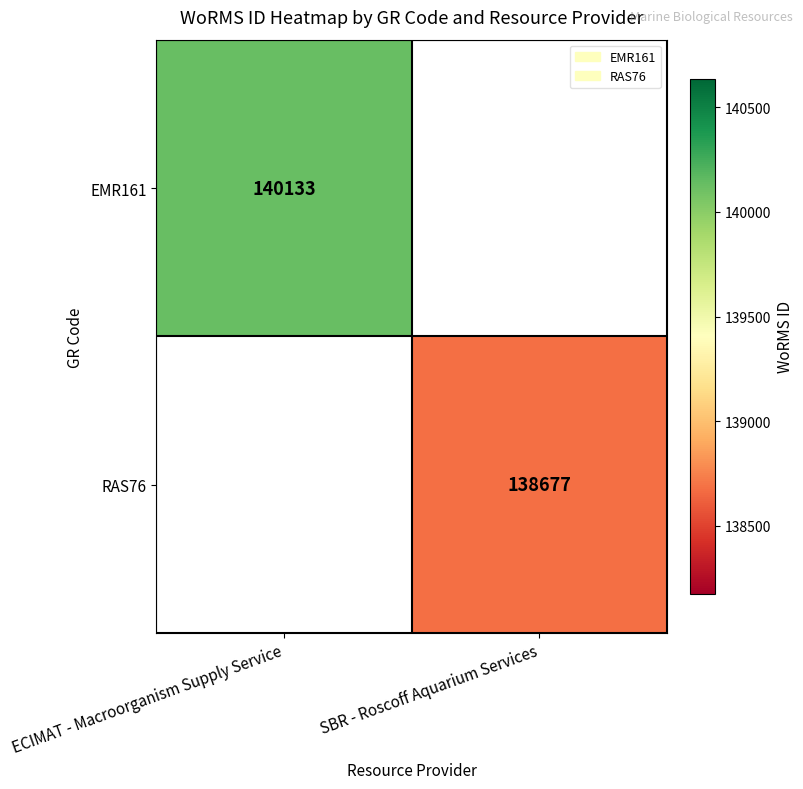

The RAS76 series shows 138677 at SBR - Roscoff Aquarium Services. True or false?

True